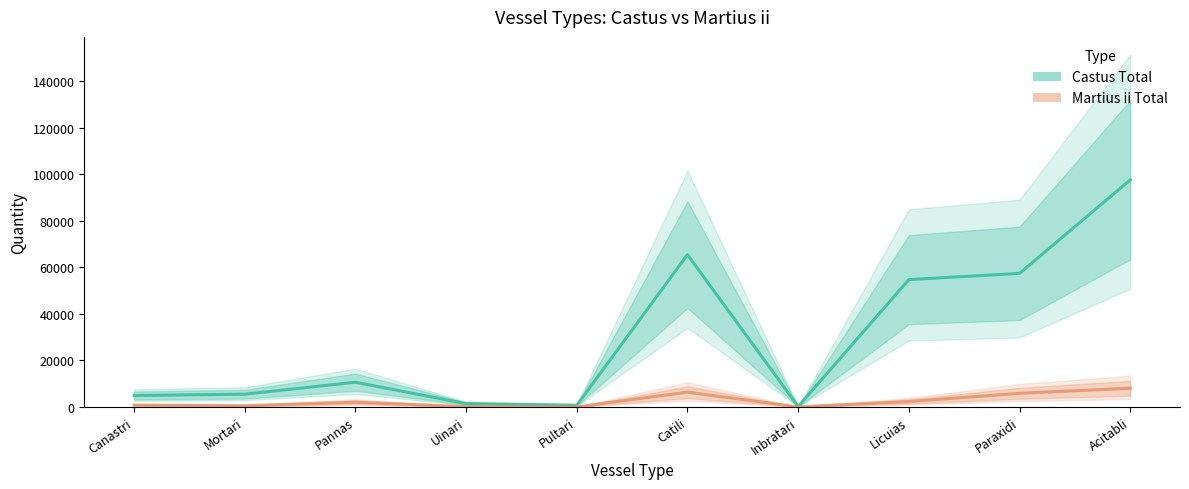

In Martius ii Total, how many points are lower than both neighbors (excluding endpoints)?

3